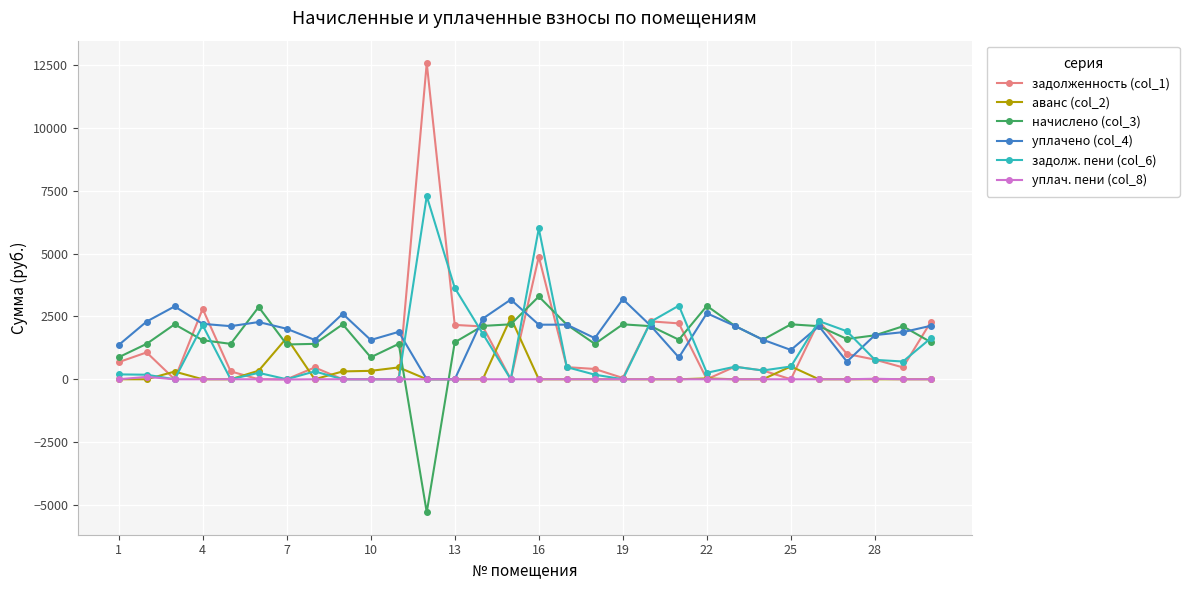

How many series are shown in this chart?

6